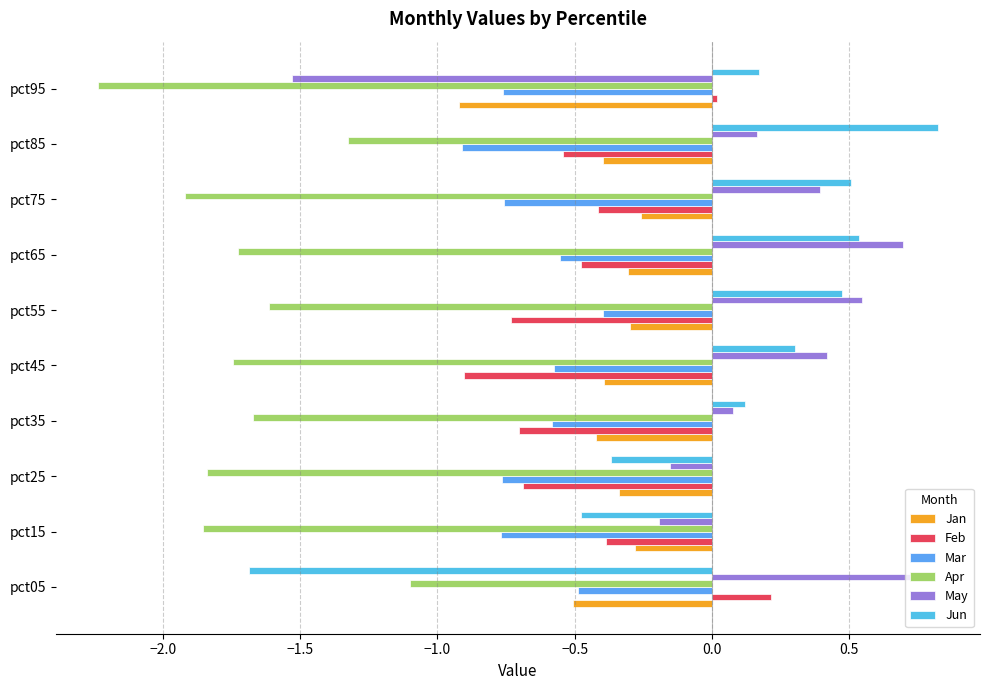

How many data points does each series have?

10